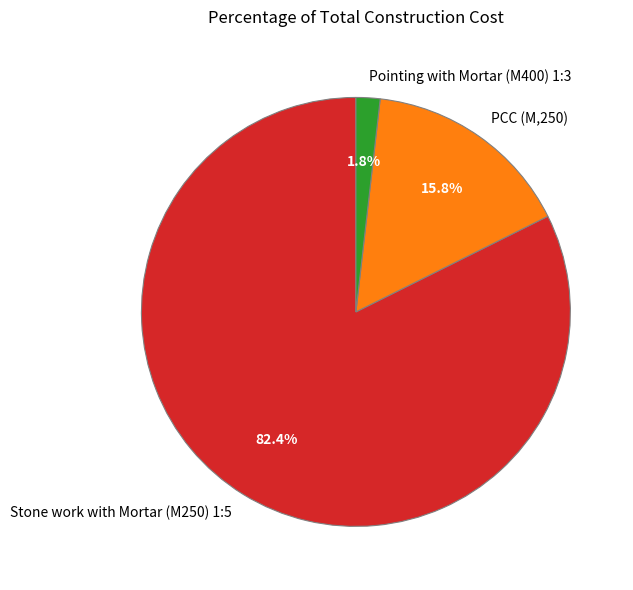

Approximately how many times larger is the value at PCC (M,250) compared to Pointing with Mortar (M400) 1:3?

8.8